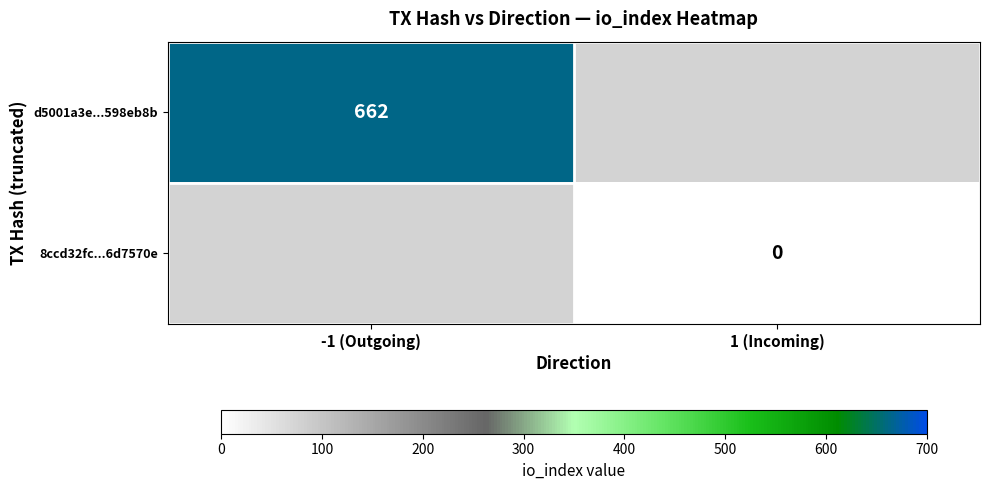

Which category has the highest value across all series?

-1 (Outgoing)